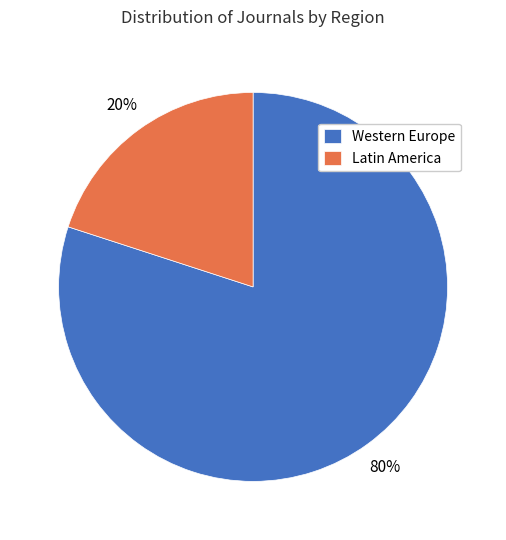

Do Western Europe and Latin America together represent more than half of the pie?

Yes